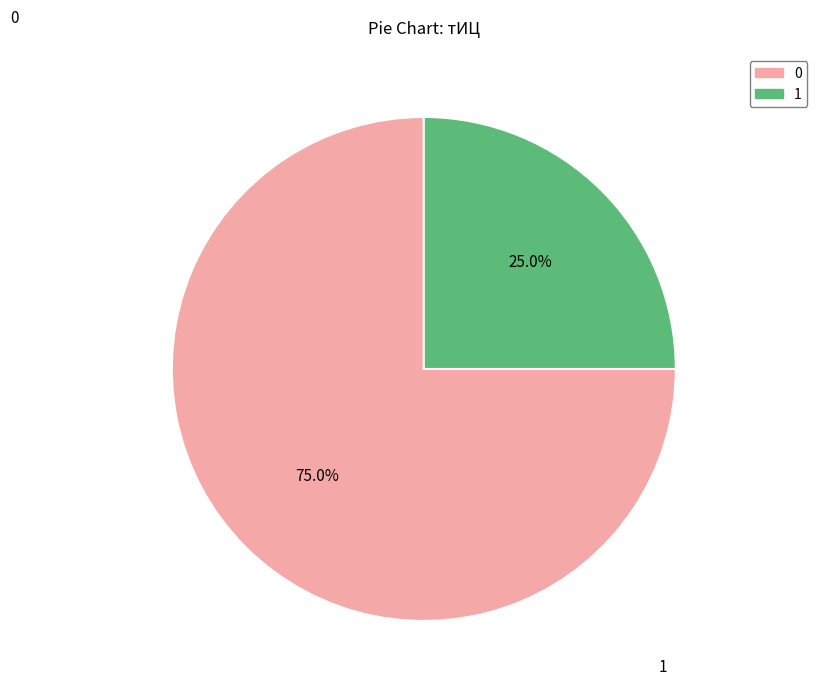

Rank the categories by value from highest to lowest.

0, 1